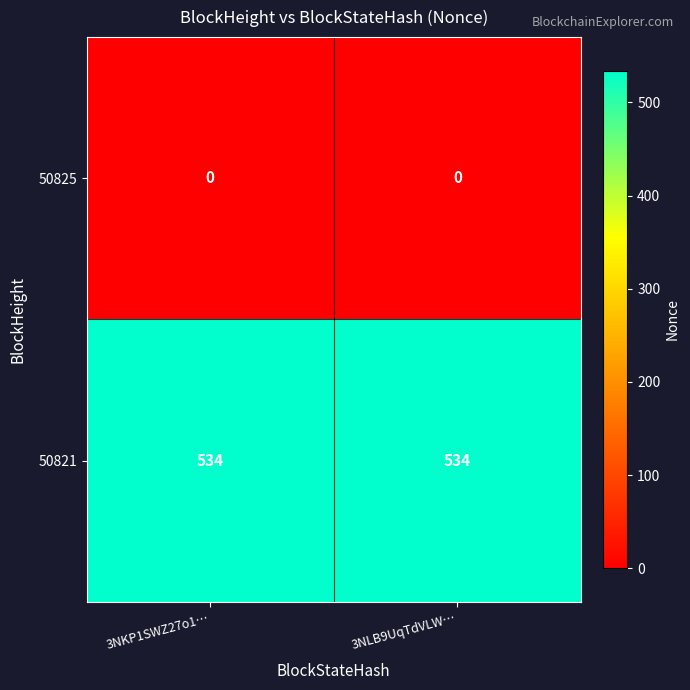

What is the maximum value for 50821?

534